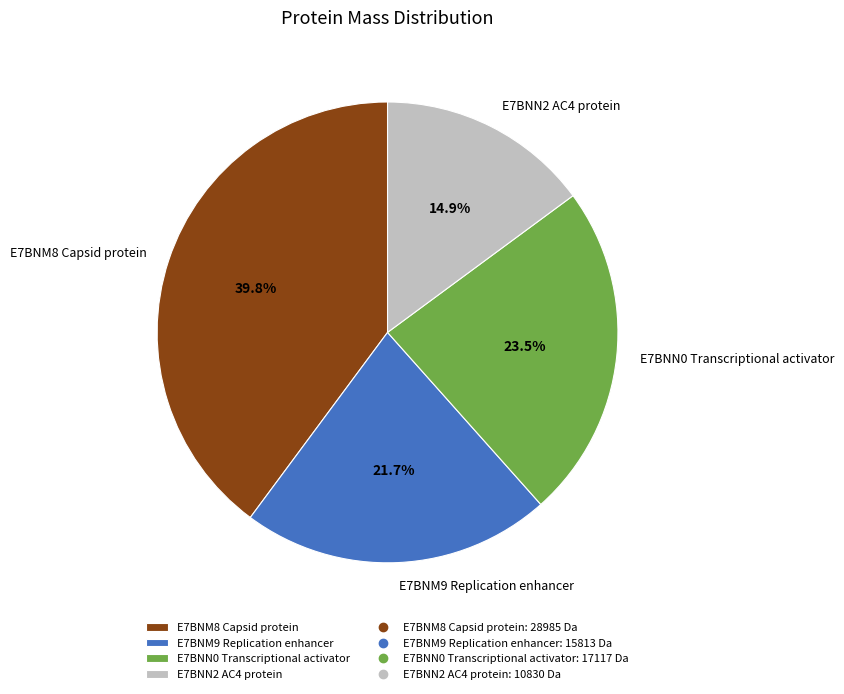

Rank the categories by value from highest to lowest.

E7BNM8 Capsid protein, E7BNN0 Transcriptional activator, E7BNM9 Replication enhancer, E7BNN2 AC4 protein